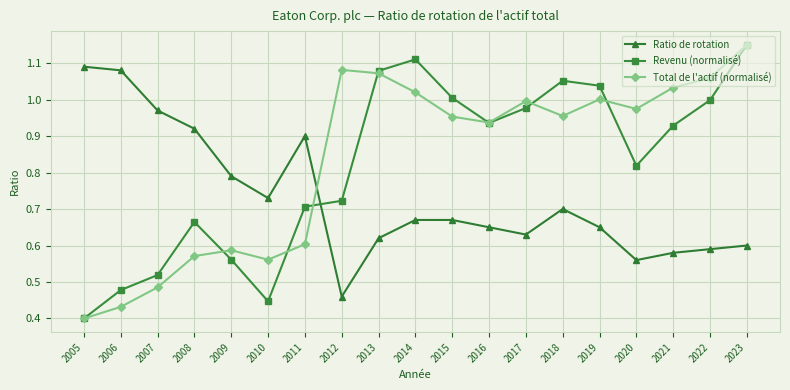

The Revenu (normalisé) series shows 0.1 at 2005. True or false?

False